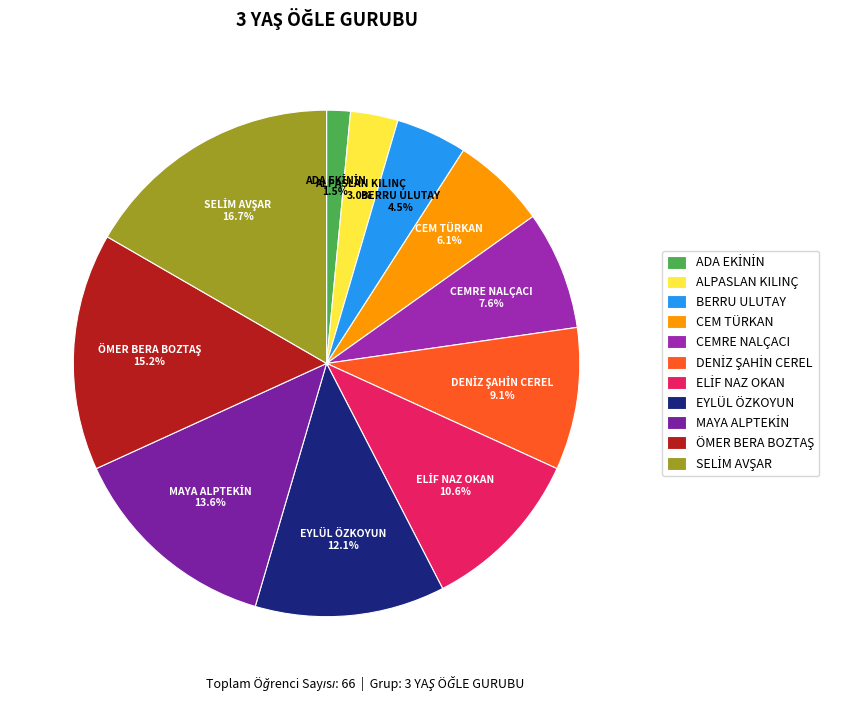

Approximately how many times larger is the value at CEMRE NALÇACI compared to BERRU ULUTAY?

1.7